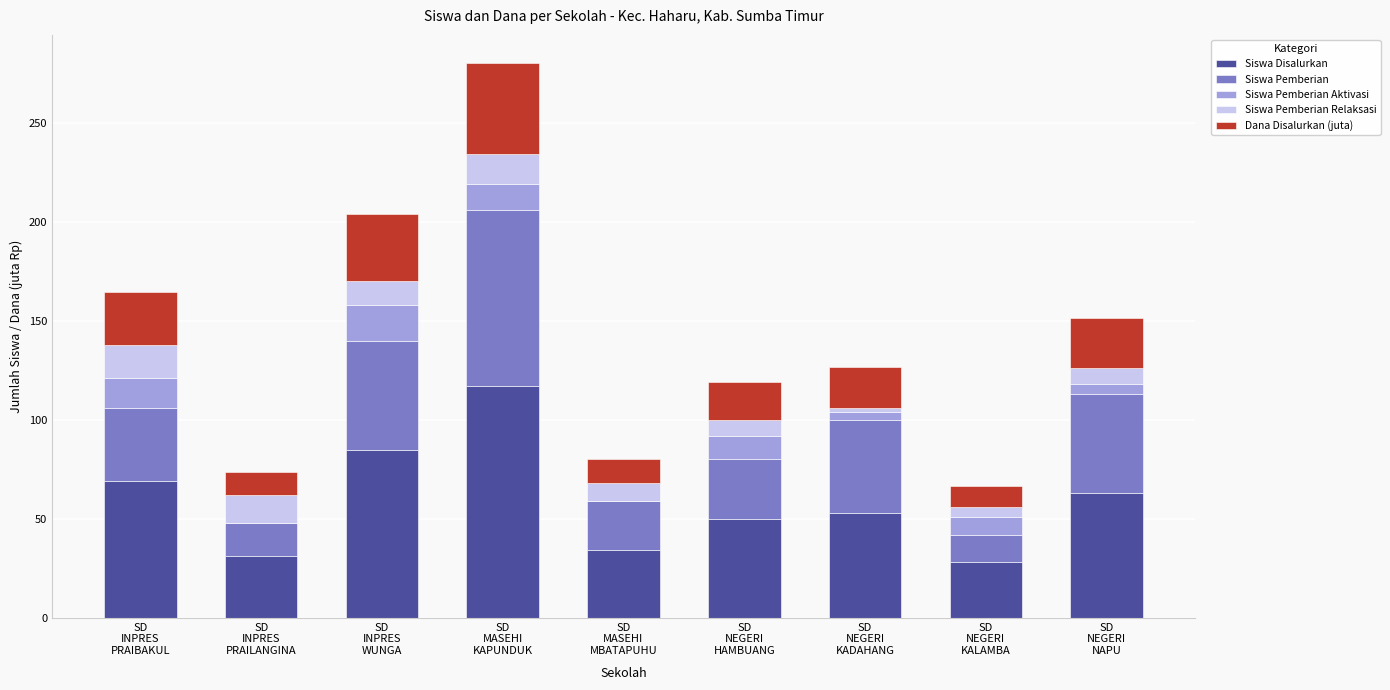

What is the highest value of the Siswa Disalurkan series?

117.0